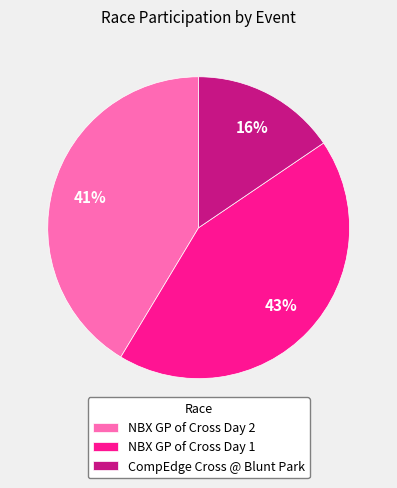

True or false: NBX GP of Cross Day 2 accounts for 41% of the total.

True